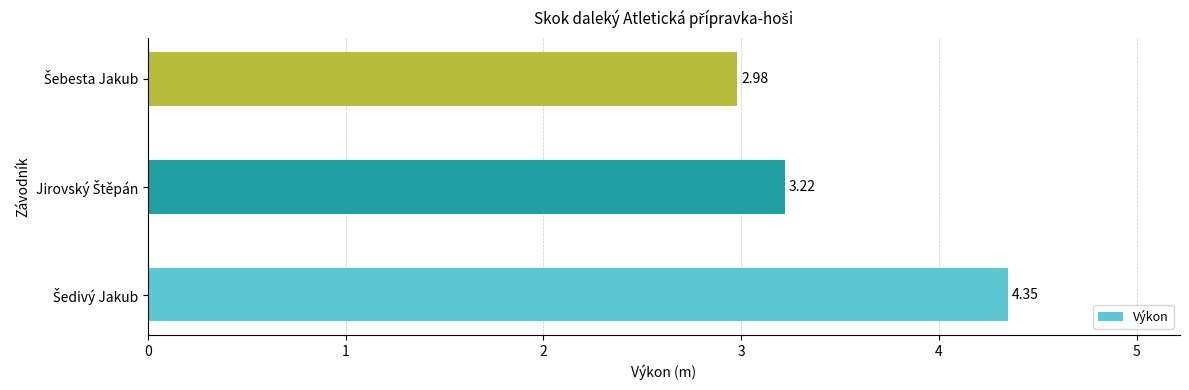

What is the difference between the maximum and minimum values?

1.4